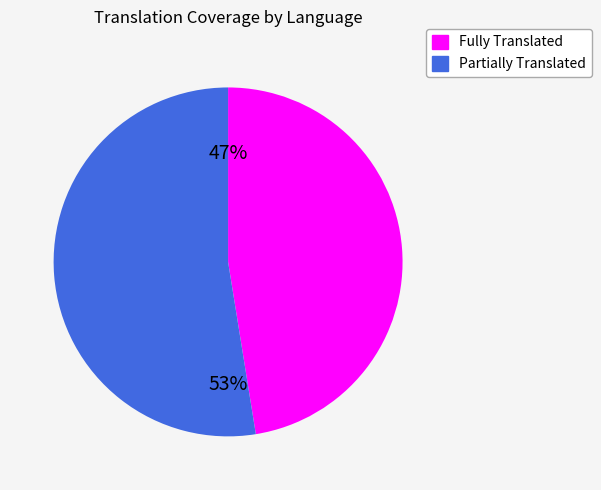

To the nearest percent, what is the average slice percentage?

50%